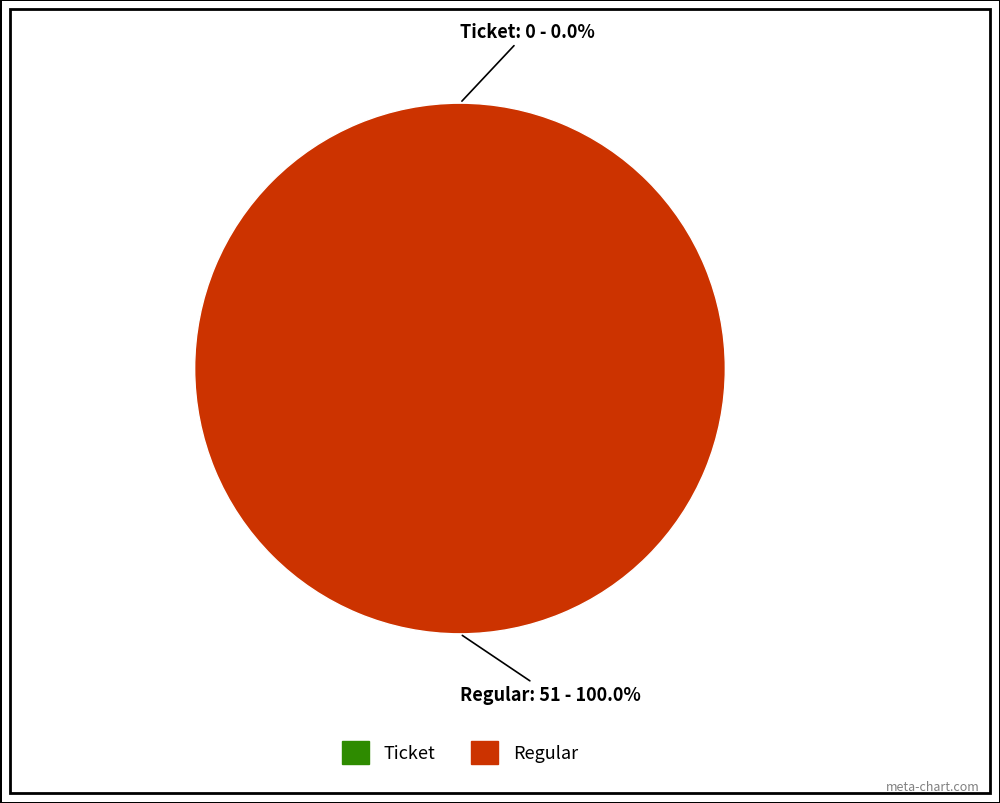

Rank the categories by value from lowest to highest.

Ticket, Regular